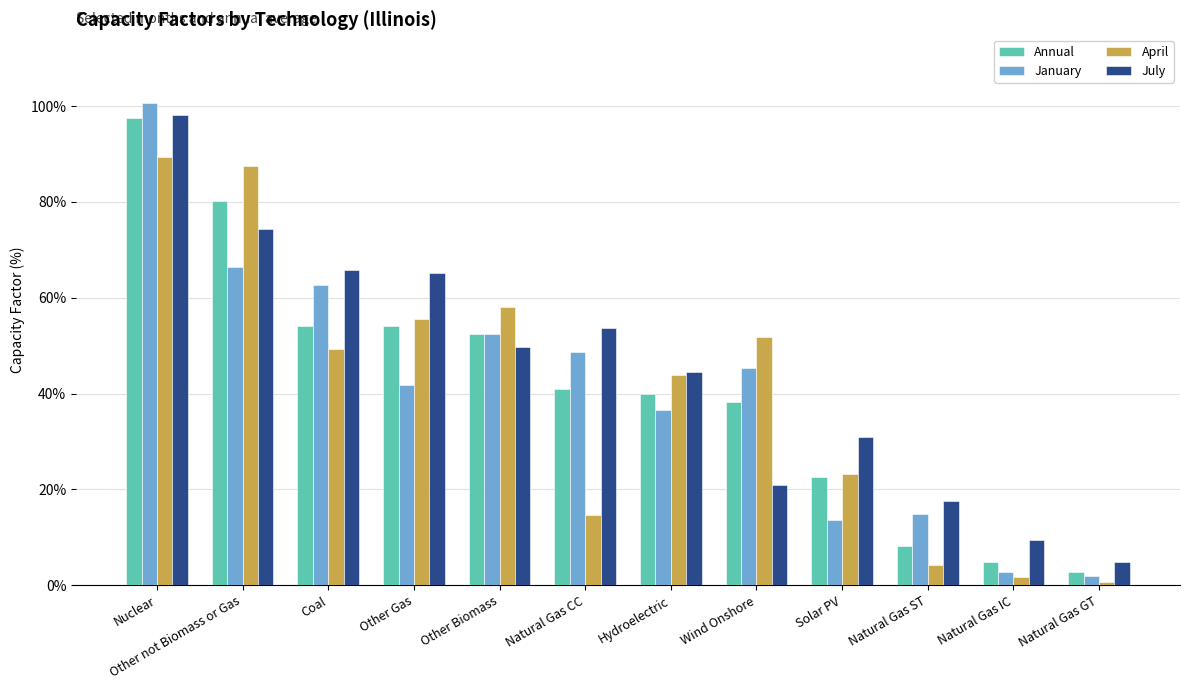

At Wind Onshore, list the series in order from smallest to largest.

July, Annual, January, April